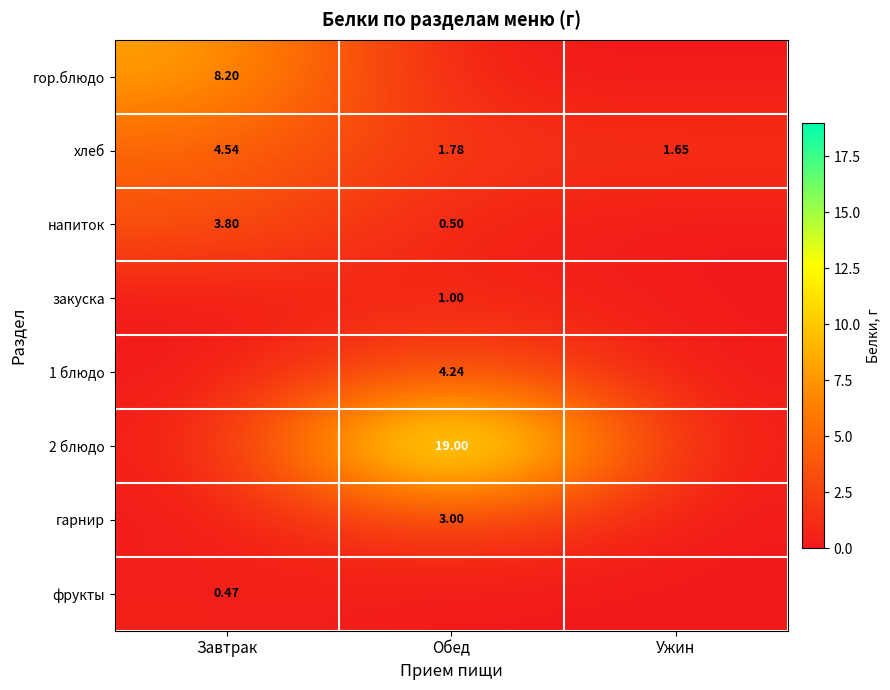

How many distinct data groups are displayed?

8